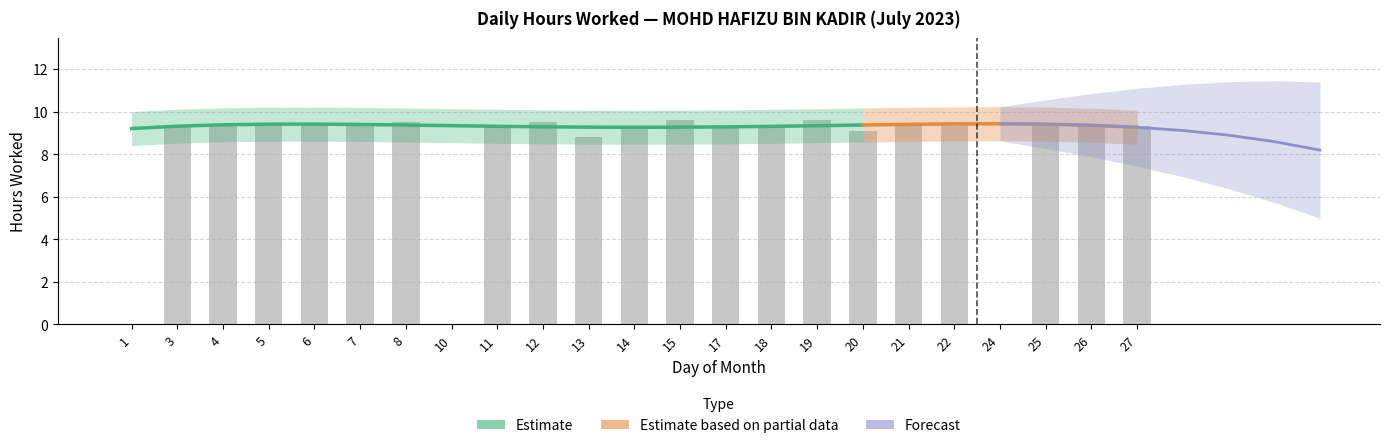

Is it true that the value at 17 is 13.5?

False